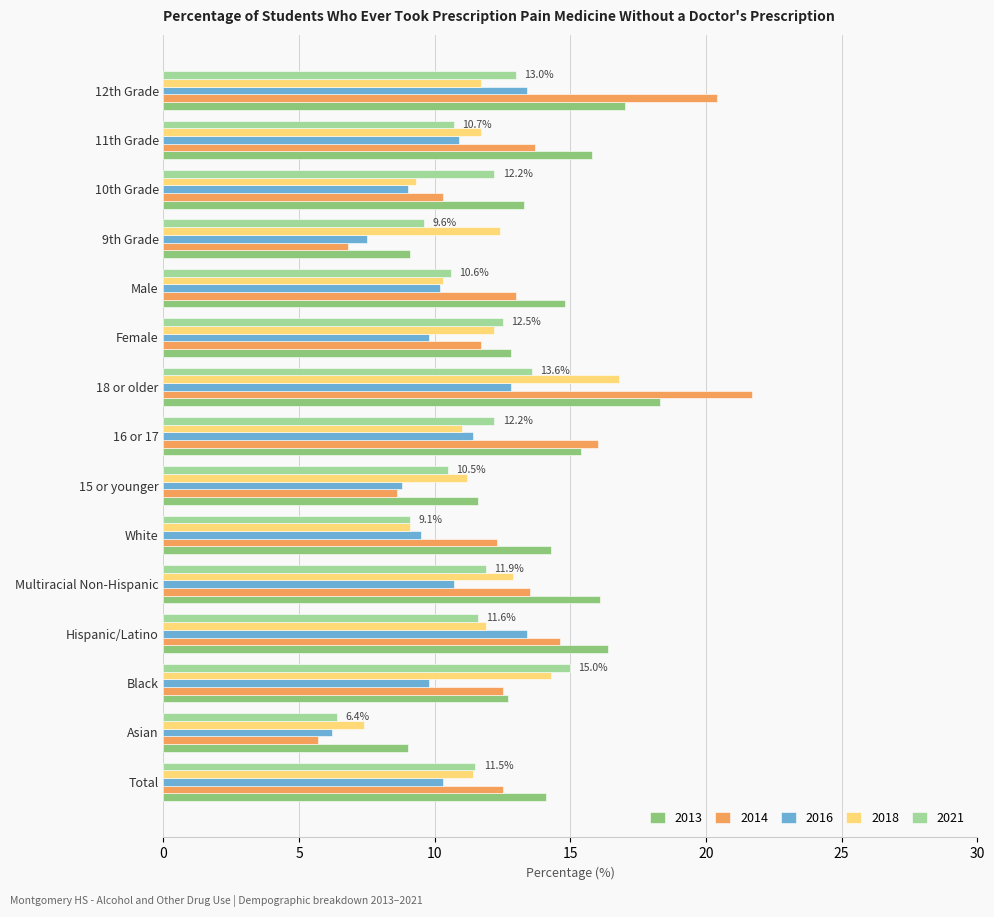

At which category is the sum across all series the highest?

18 or older